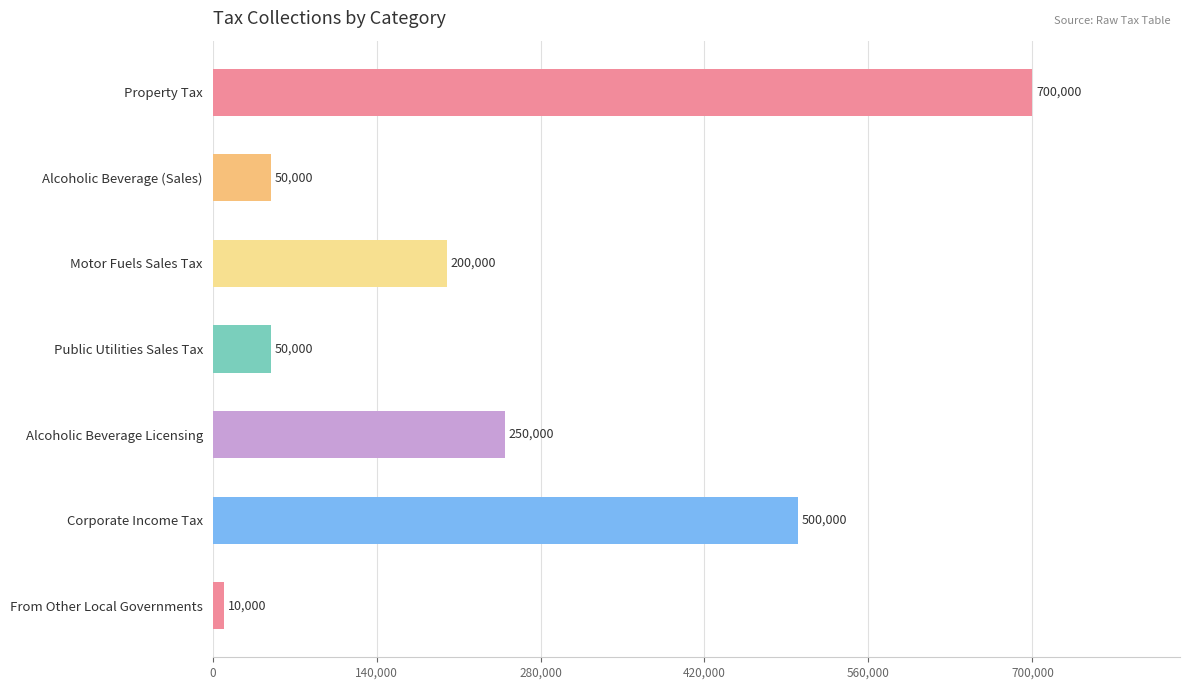

What is the sum of all values?

1760000